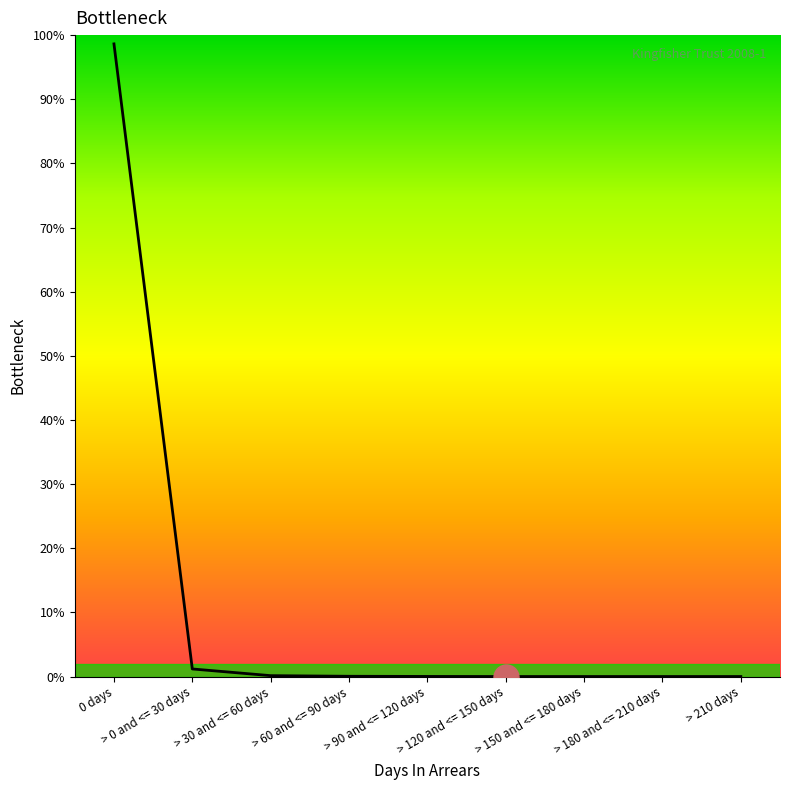

What is the maximum value shown in the chart?

98.6